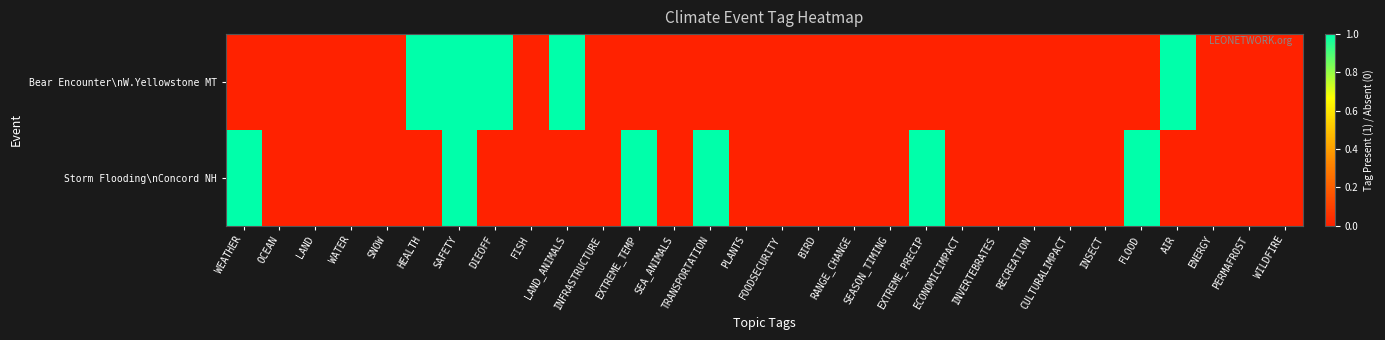

Between HEALTH and RECREATION, which series saw the biggest shift?

Bear Encounter\nW.Yellowstone MT